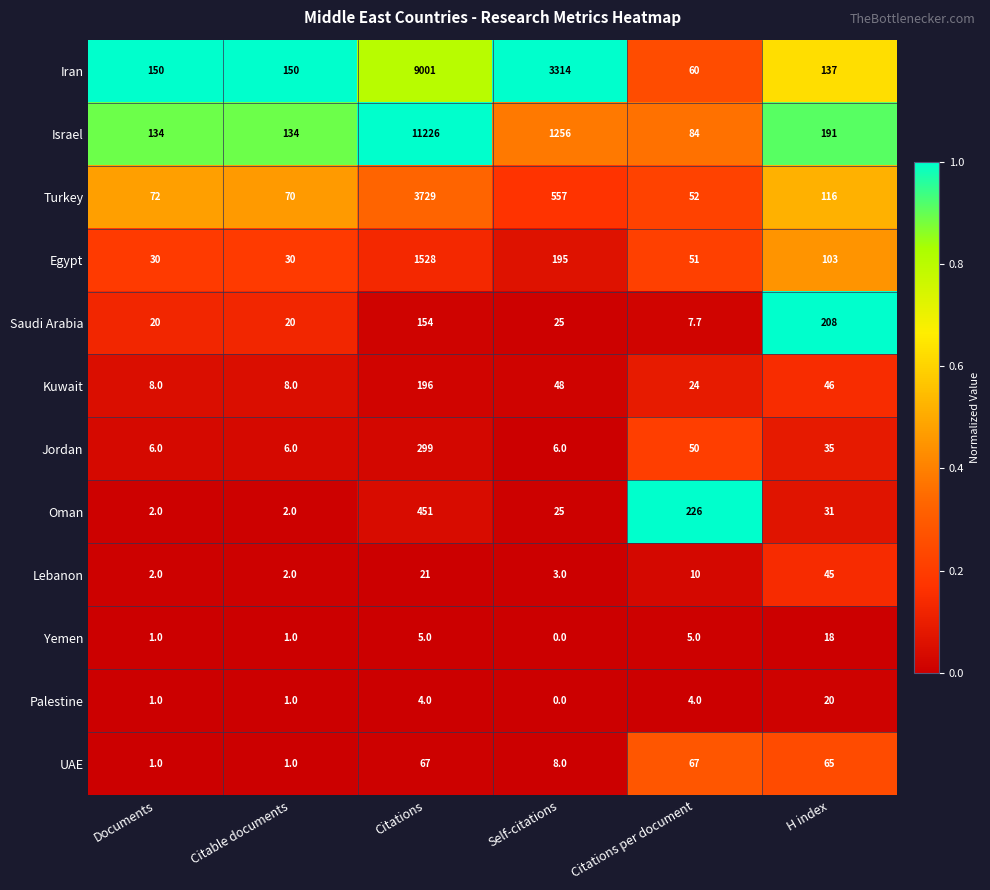

What is the spread (max minus min) of values at H index?

190.0